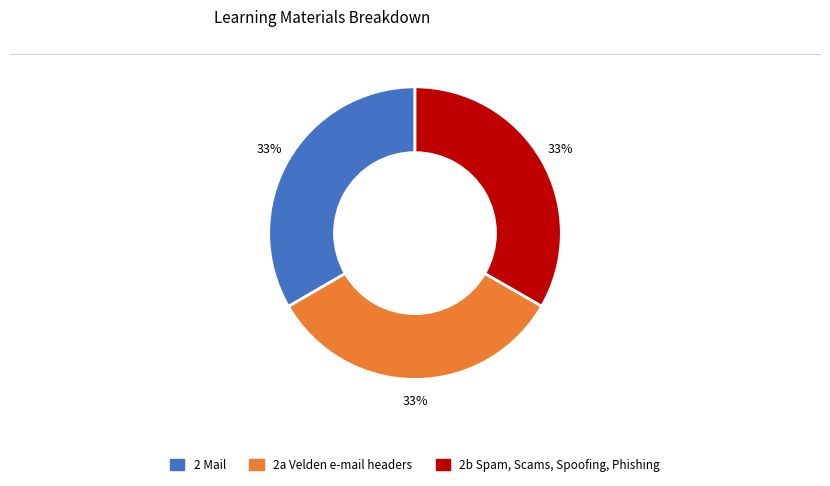

Combined, do 2b Spam, Scams, Spoofing, Phishing and 2a Velden e-mail headers account for over 50%?

Yes